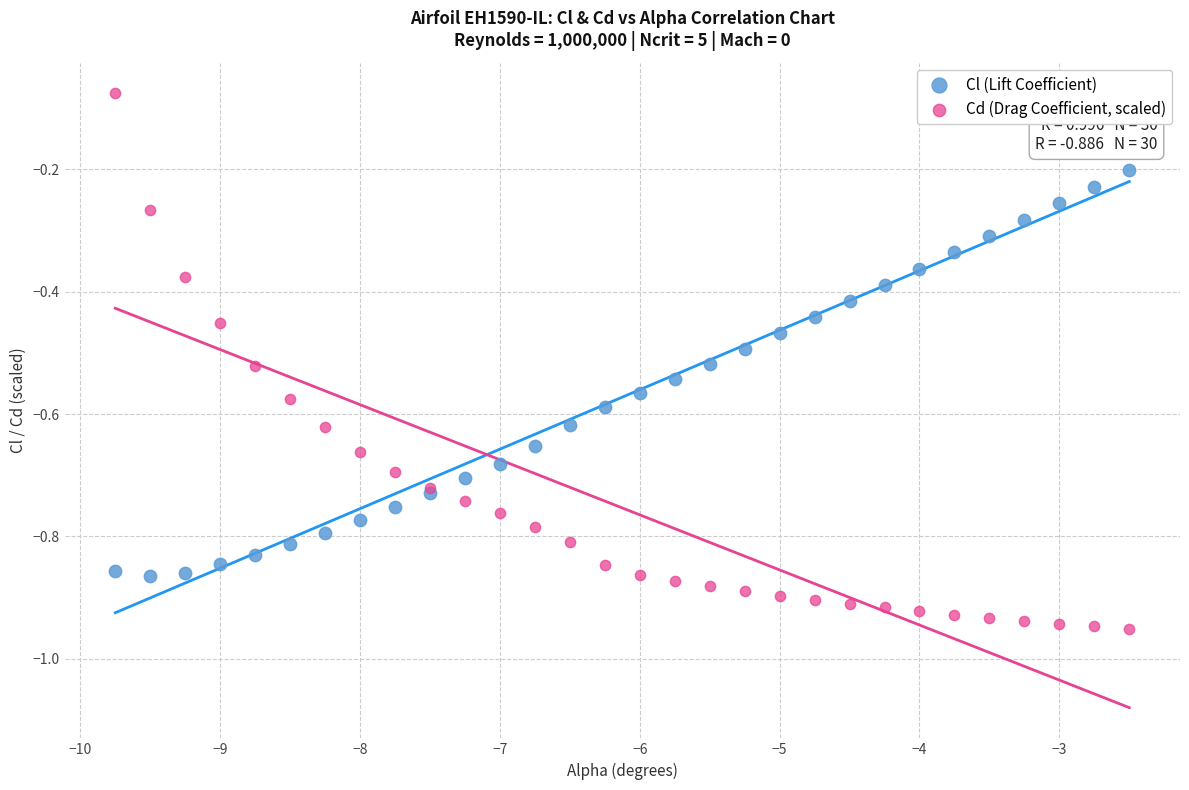

Which series has the largest Y range (max minus min)?

Cd (Drag Coefficient, scaled)